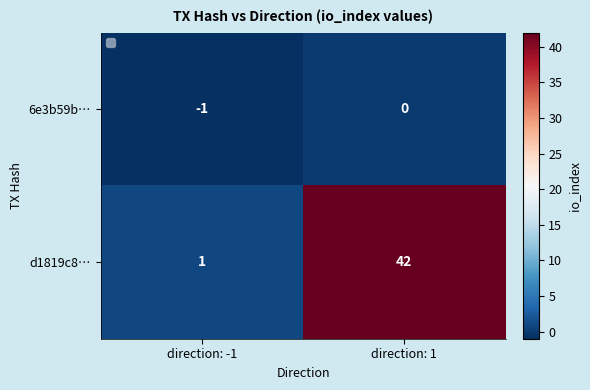

Is it true that d1819c8… equals 2 at direction: -1?

False